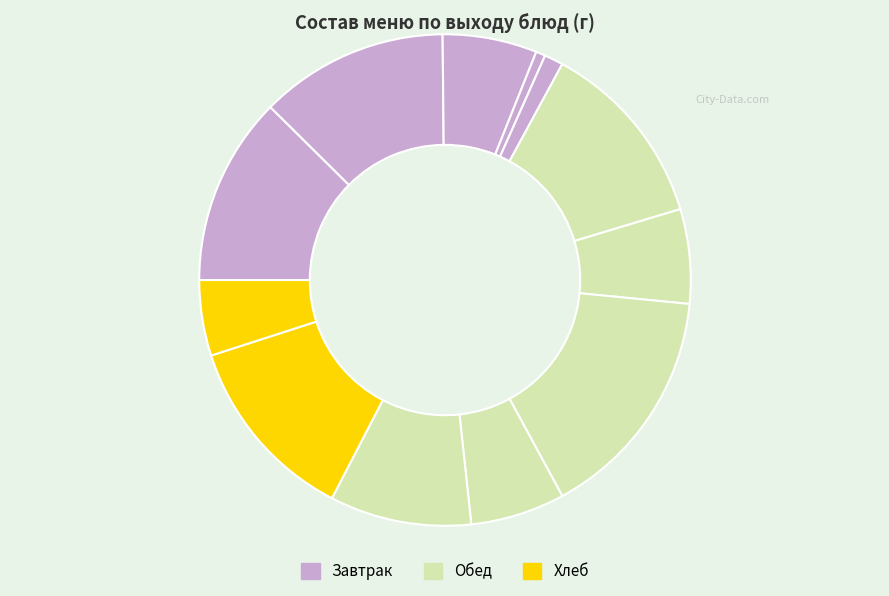

How many slices are in this pie chart?

12